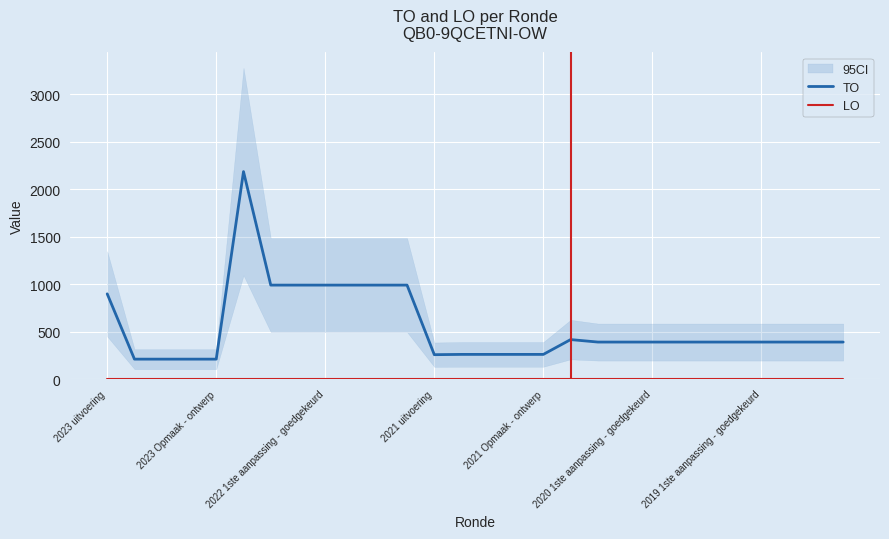

True or false: TO and LO cross at least once.

False